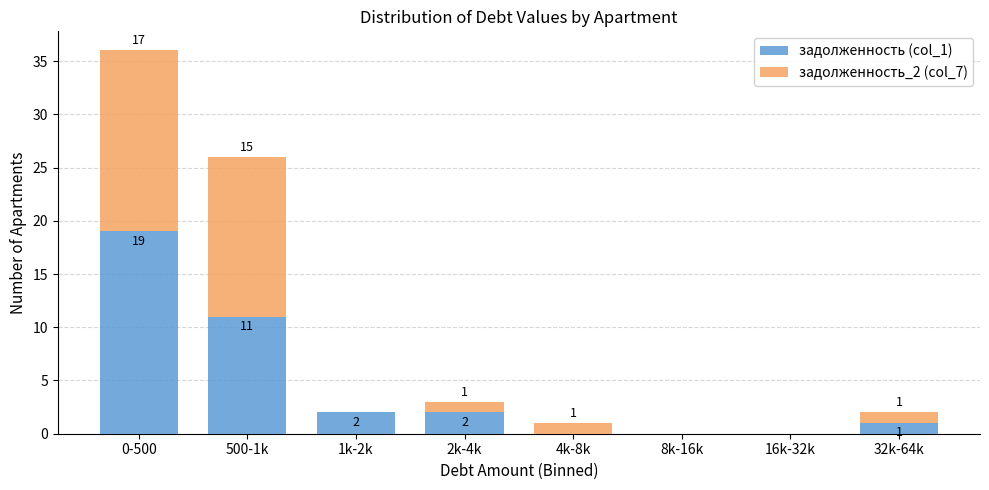

Reading left to right, what are the values for задолженность (col_1)?

0-500=19	500-1k=11	1k-2k=2	2k-4k=2	4k-8k=0	8k-16k=0	16k-32k=0	32k-64k=1